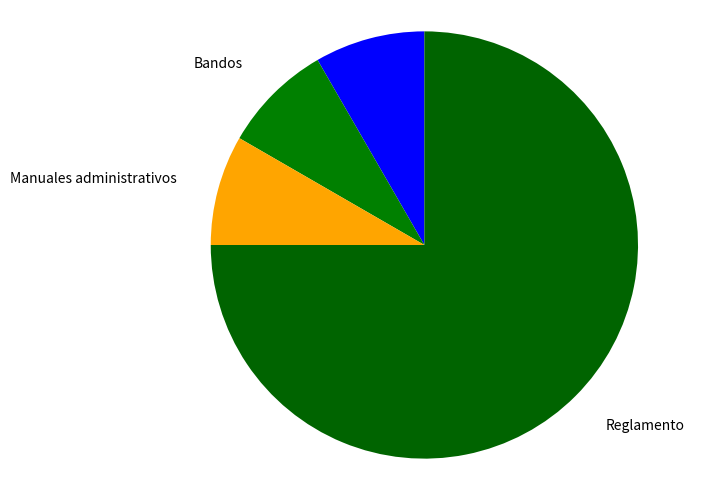

Is there a majority slice in this chart?

Yes